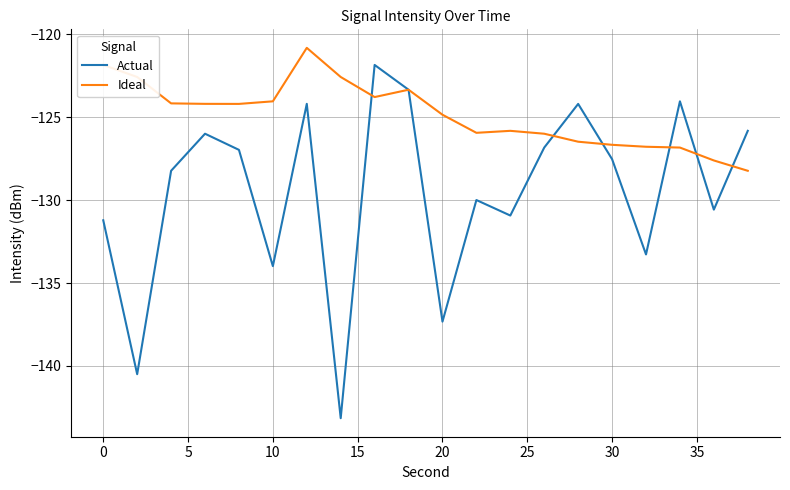

Rank the series by their average value, from lowest to highest.

Actual, Ideal